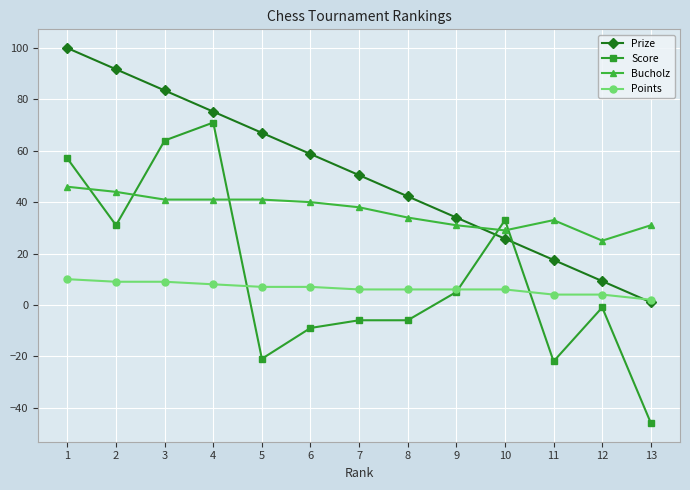

At 8, list the series in order from smallest to largest.

Score, Points, Bucholz, Prize